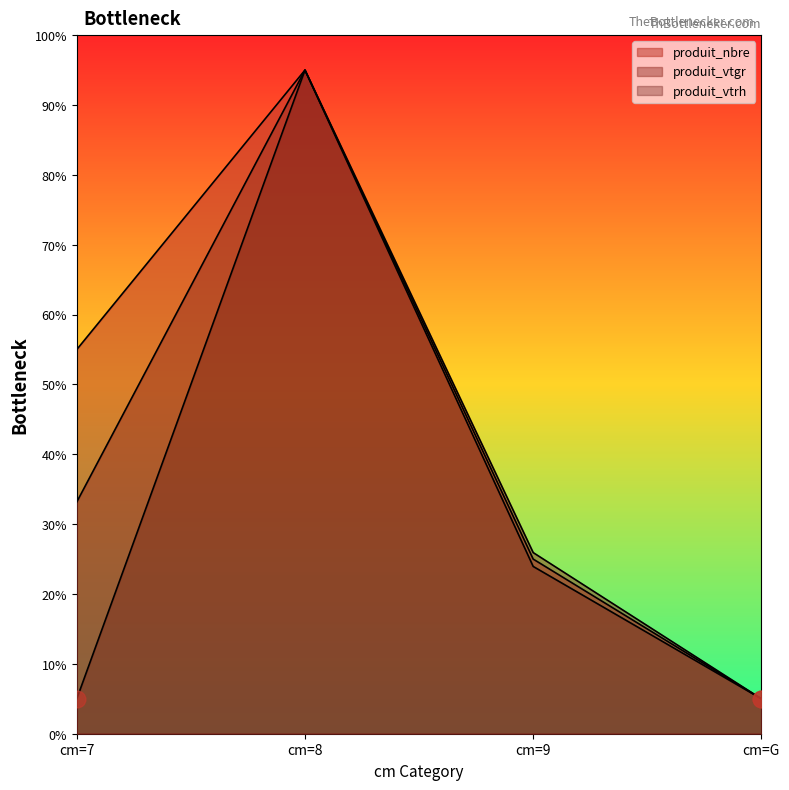

True or false: produit_nbre has more than 2 interior local peaks.

False